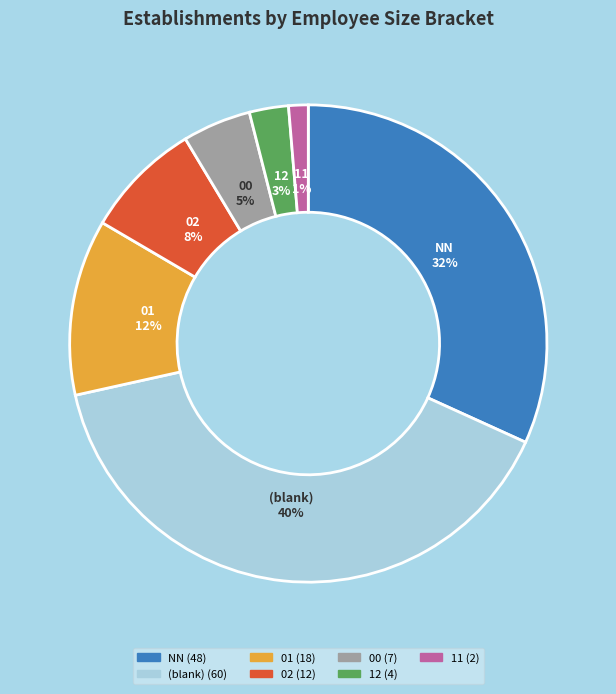

Does any single category account for the majority?

No